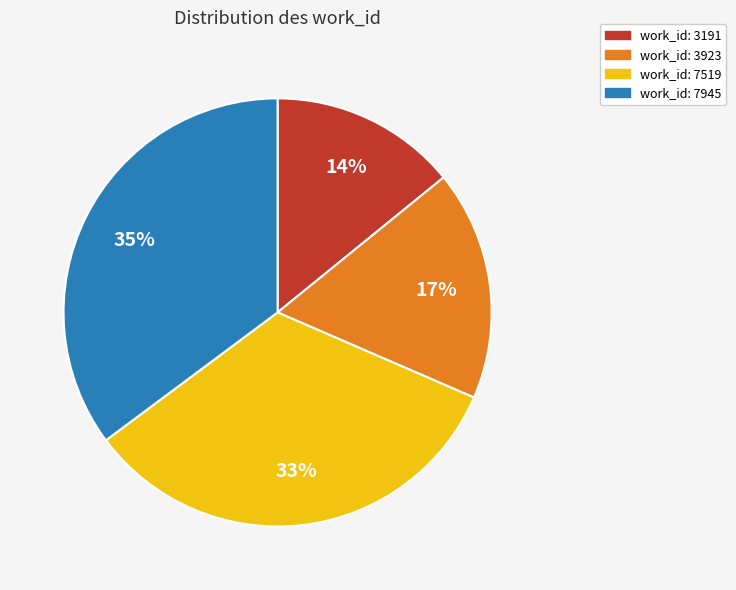

Is it true that work_id: 7519 is 19% of the pie?

False